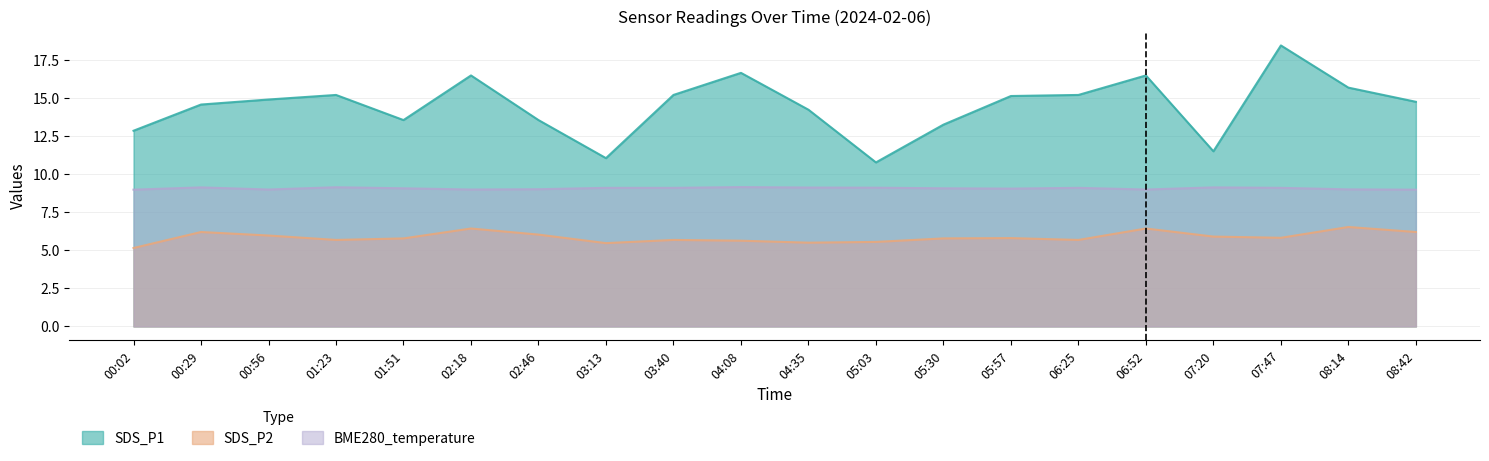

What is the label of the 6th point from the right?

06:25